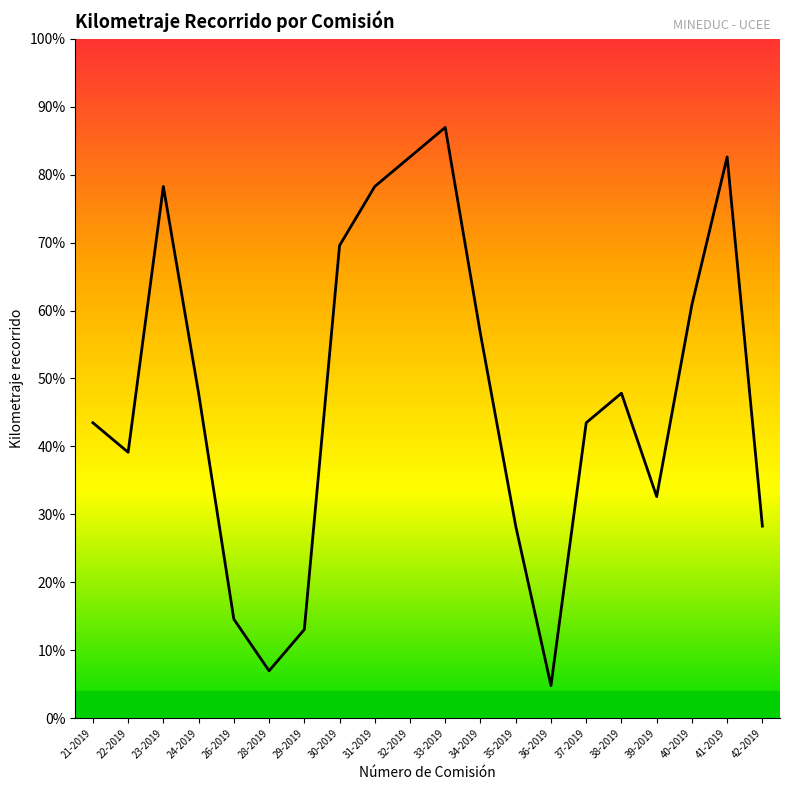

How many interior local peaks (higher than both neighbors) does the data have?

4